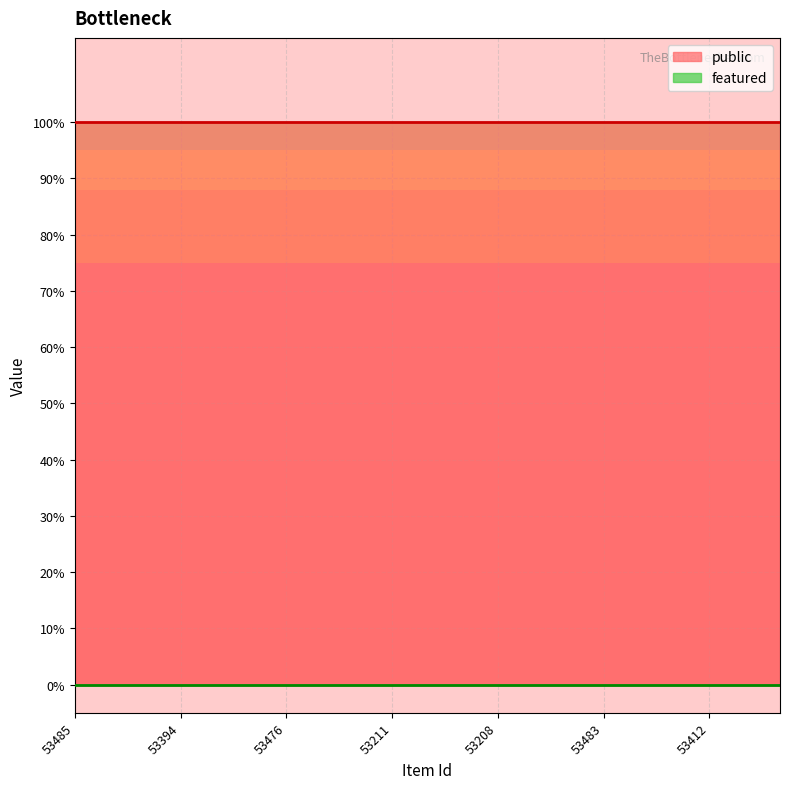

True or false: featured and public cross at least once.

False